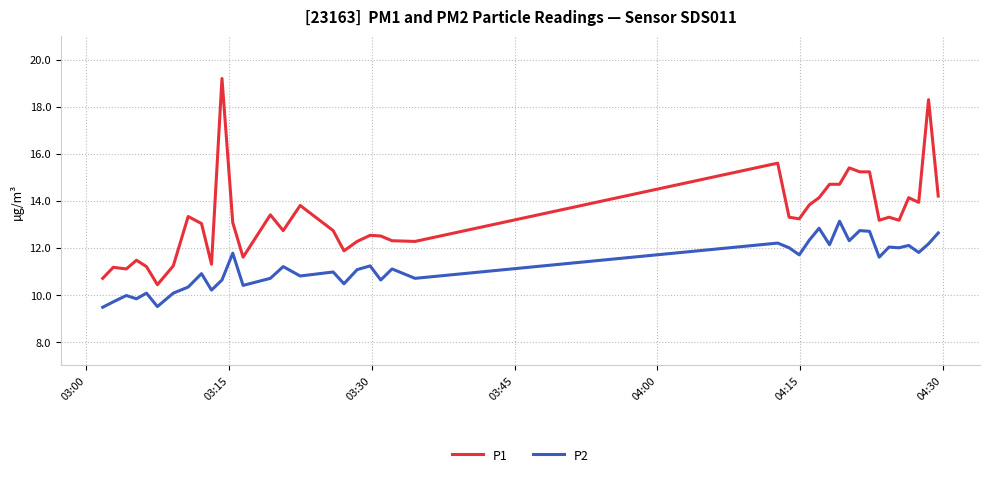

Rank the series by their maximum value, from highest to lowest.

P1, P2